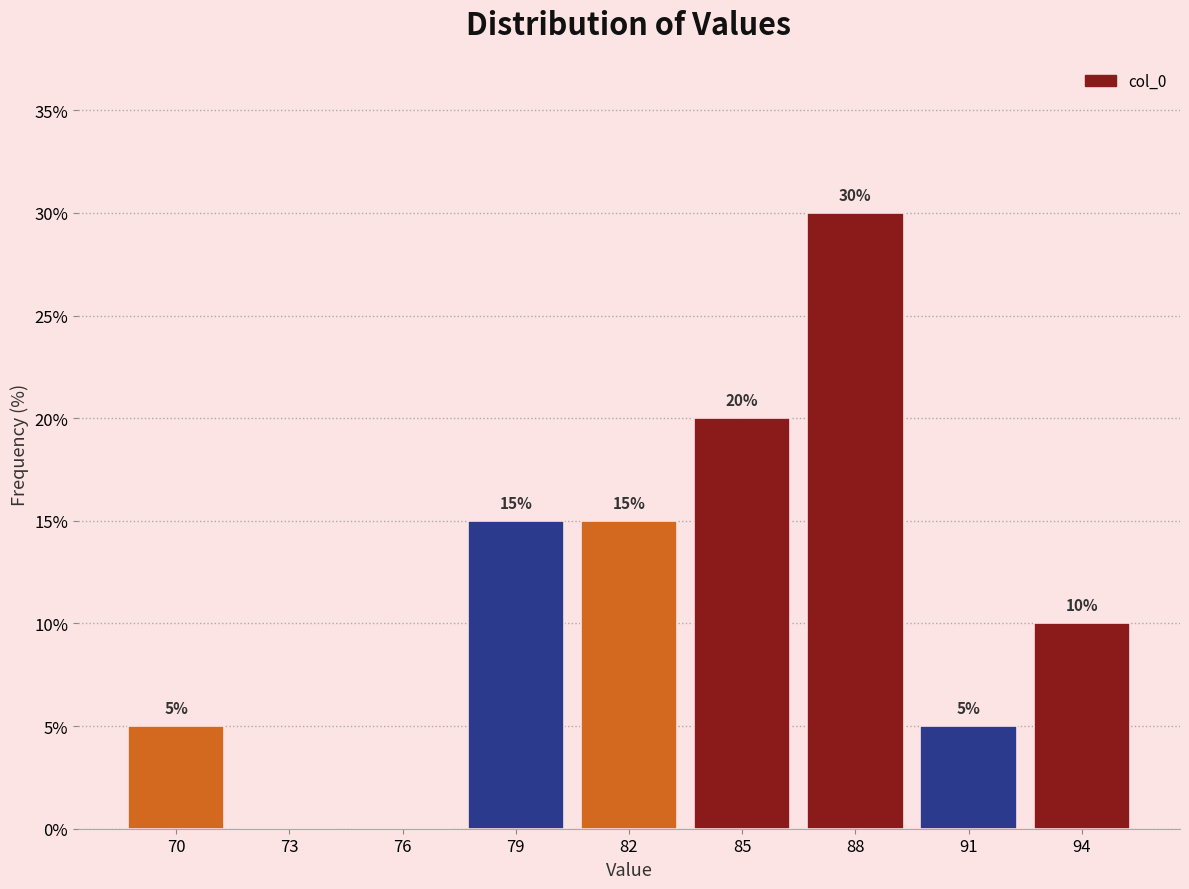

Reading left to right, transcribe all the data shown in this chart.

70=5	73=0	76=0	79=15	82=15	85=20	88=30	91=5	94=10